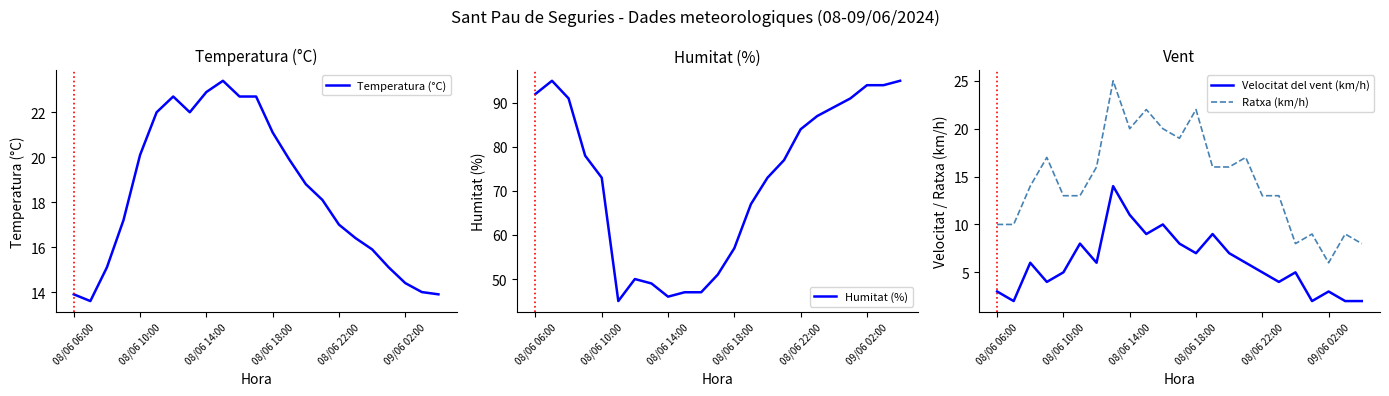

How many data points in Humitat (%) are less than 77?

11